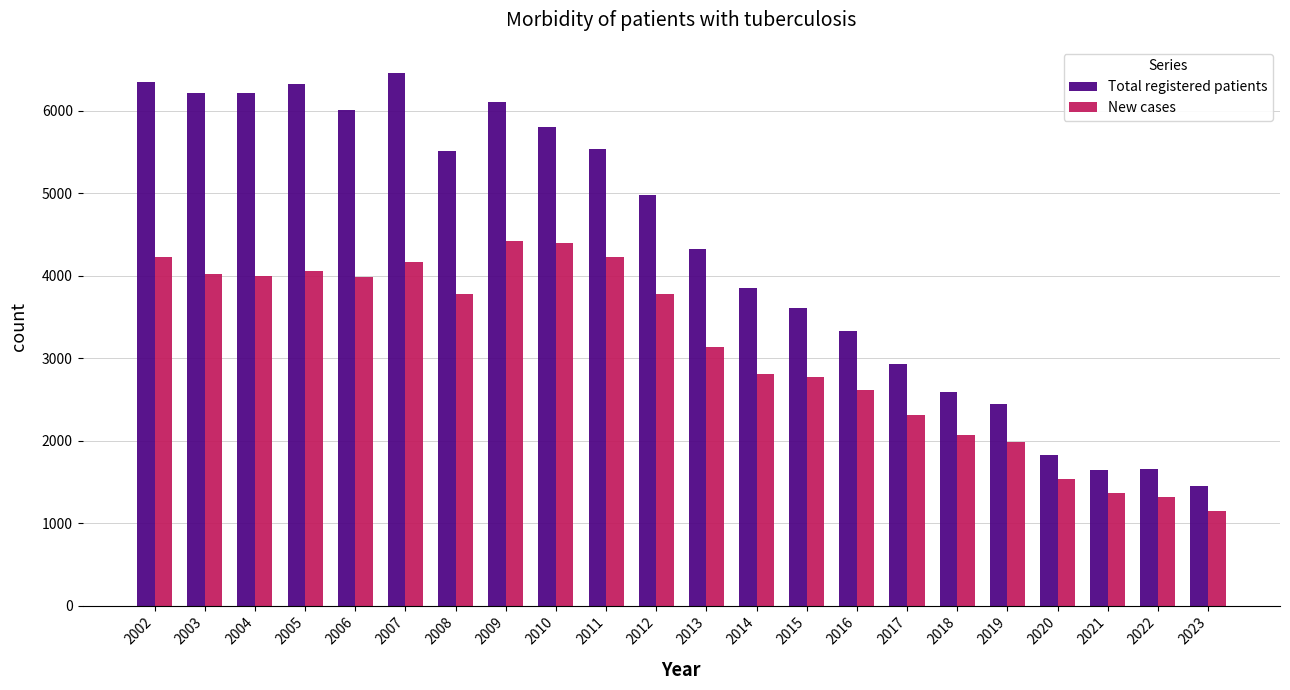

What is the sum of the Total registered patients values at 2022 and 2023?

3098